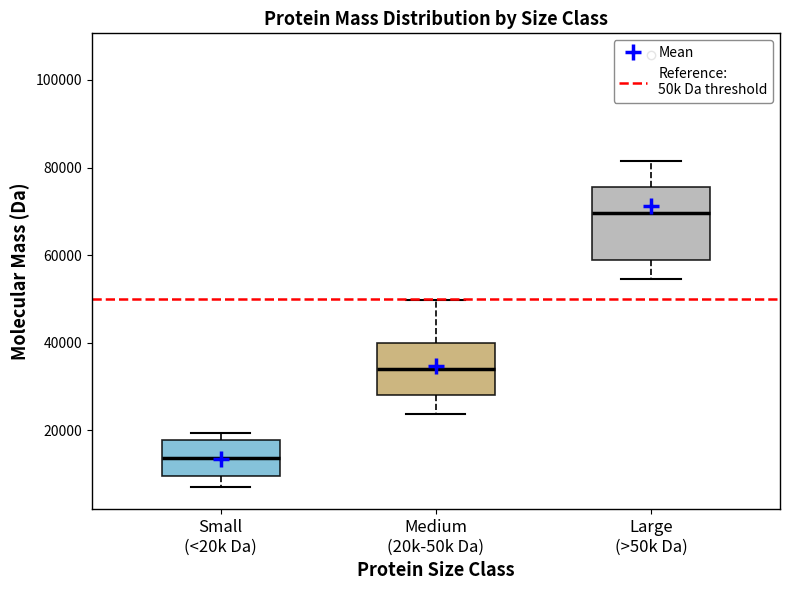

Reading left to right, read every box against the y-axis: the position of its median line, the range the box covers, and the ends of its whiskers. The values are not printed on the chart, so give them approximately, as read against the axis.

Small (<20k Da): median 14000, box 10000 to 18000, whiskers 6000 to 20000
Medium (20k-50k Da): median 34000, box 28000 to 40000, whiskers 24000 to 50000
Large (>50k Da): median 70000, box 58000 to 76000, whiskers 54000 to 82000